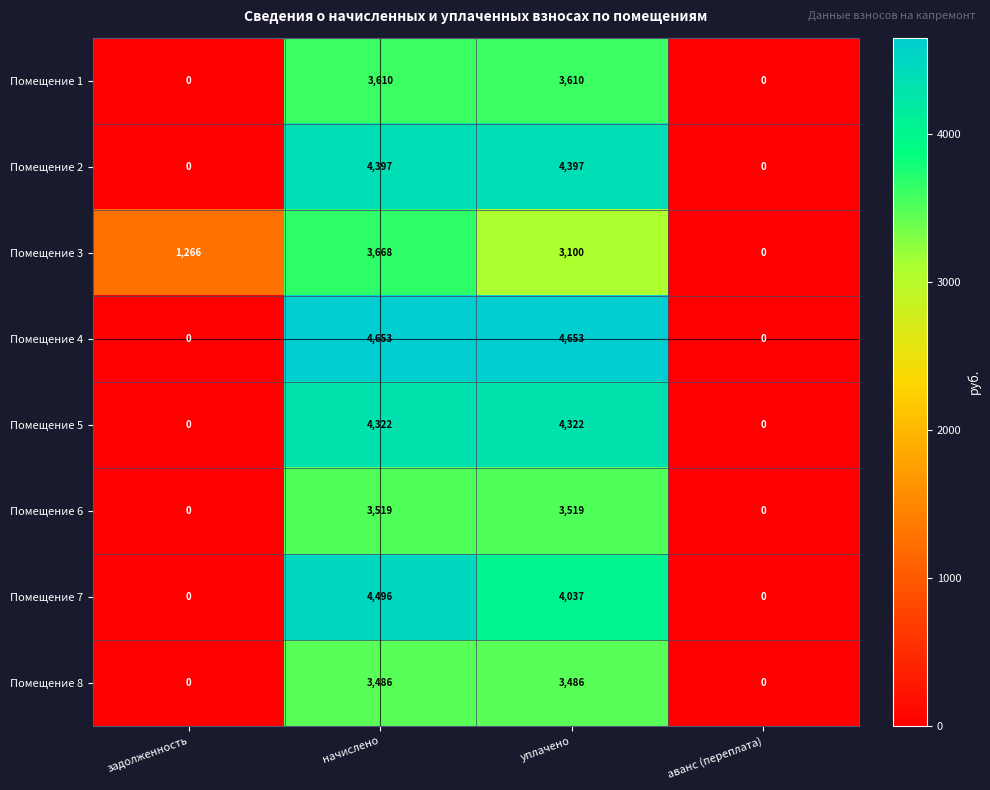

True or false: Помещение 5 has a value of 2656 at аванс (переплата).

False